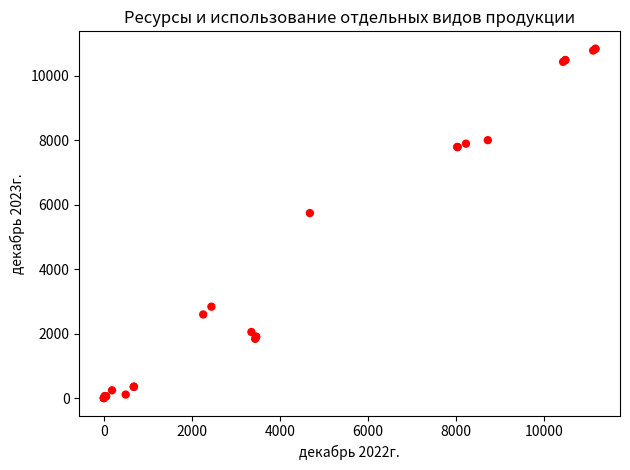

What Y value in the scatter plot is closest to 5417?

5737.8